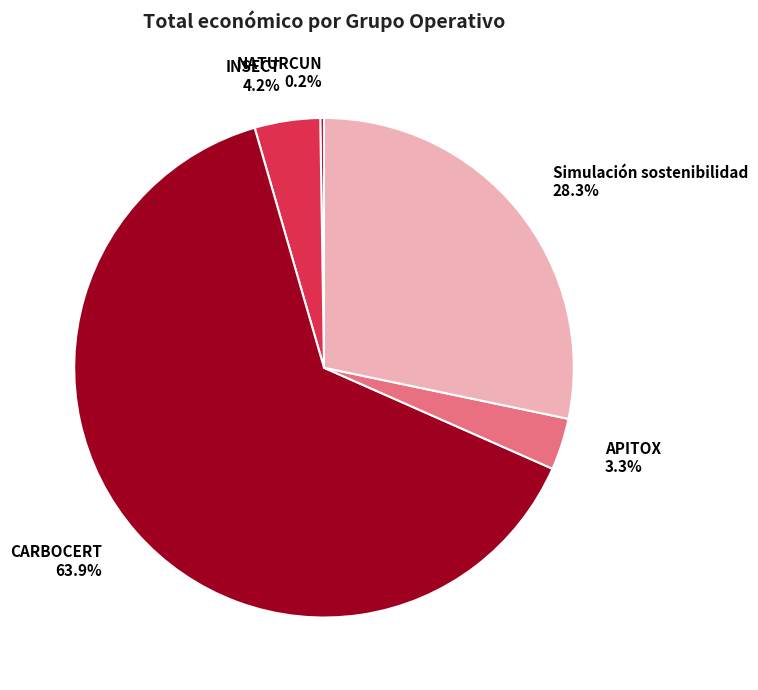

Which has a higher value, Simulación sostenibilidad or INSECT?

Simulación sostenibilidad